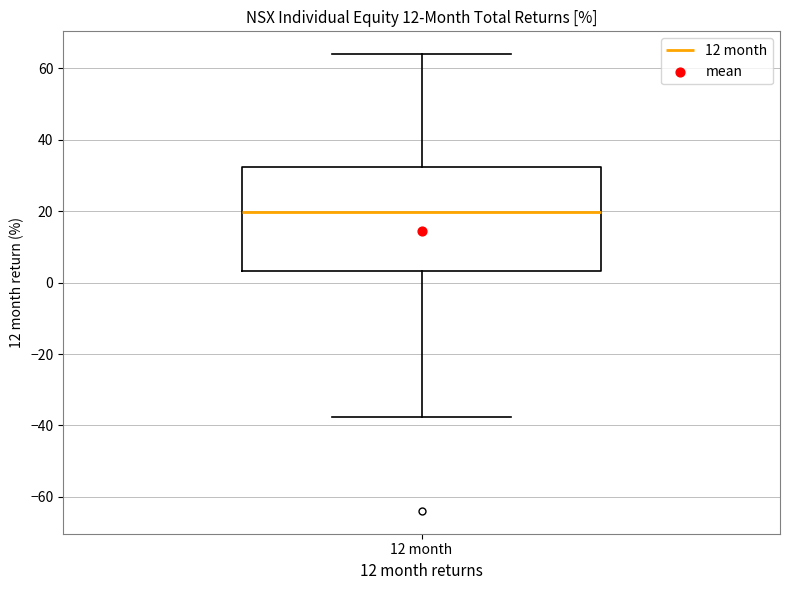

Read this box plot against the y-axis: the position of the median line, the range covered by the box, and the ends of both whiskers. The values are not printed on the chart, so give them approximately, as read against the axis.

median 20, box 4 to 32, whiskers -38 to 64